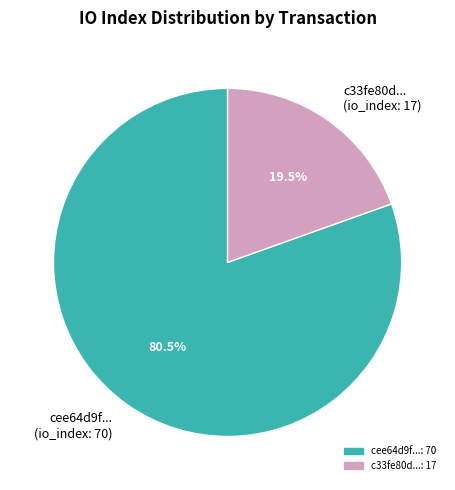

Which slice represents more than half of the pie?

cee64d9f... (io_index: 70)